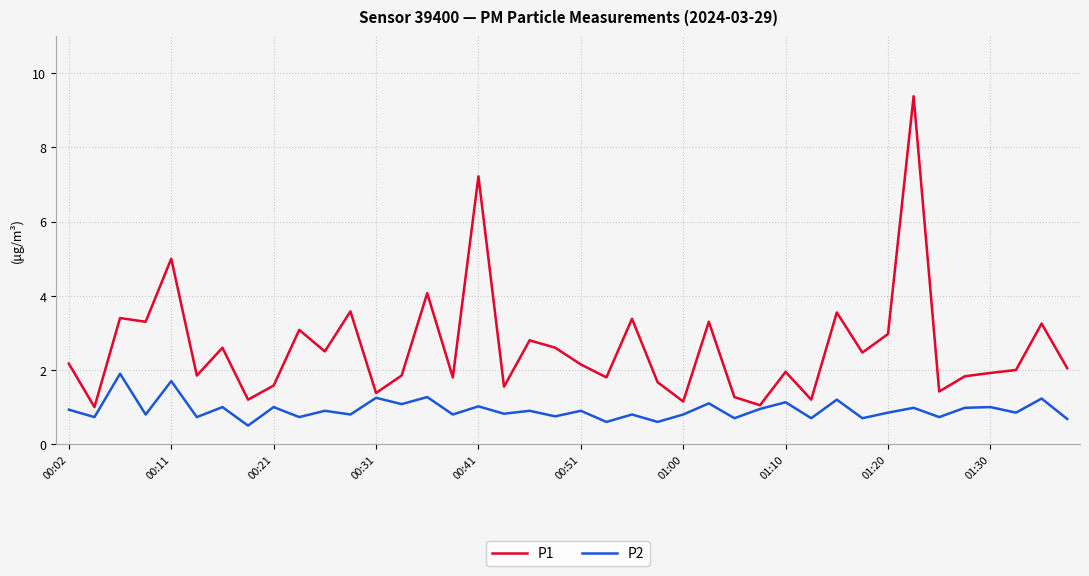

Which series has the widest spread of values?

P1